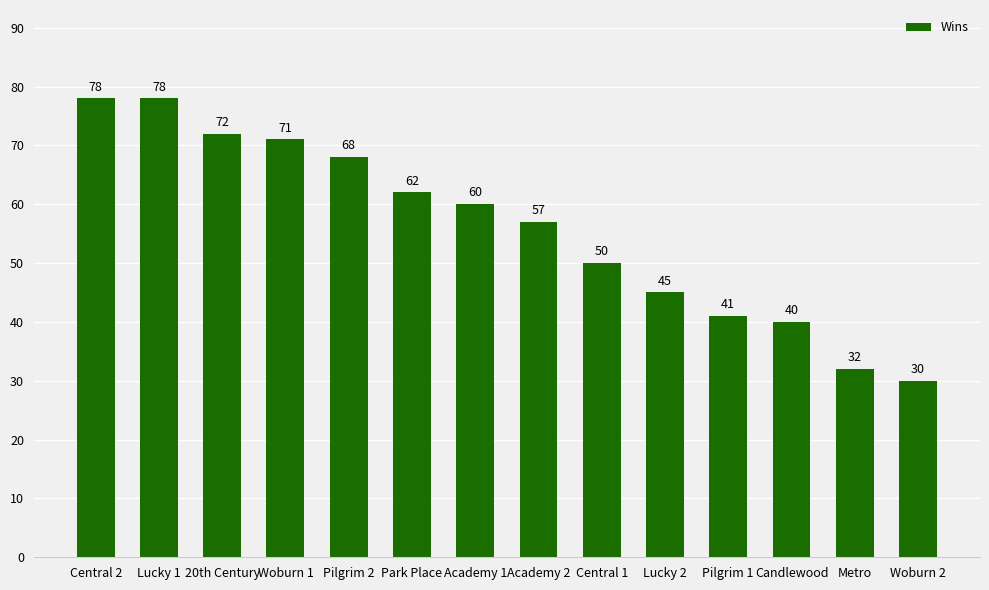

How many bars are there in total?

14